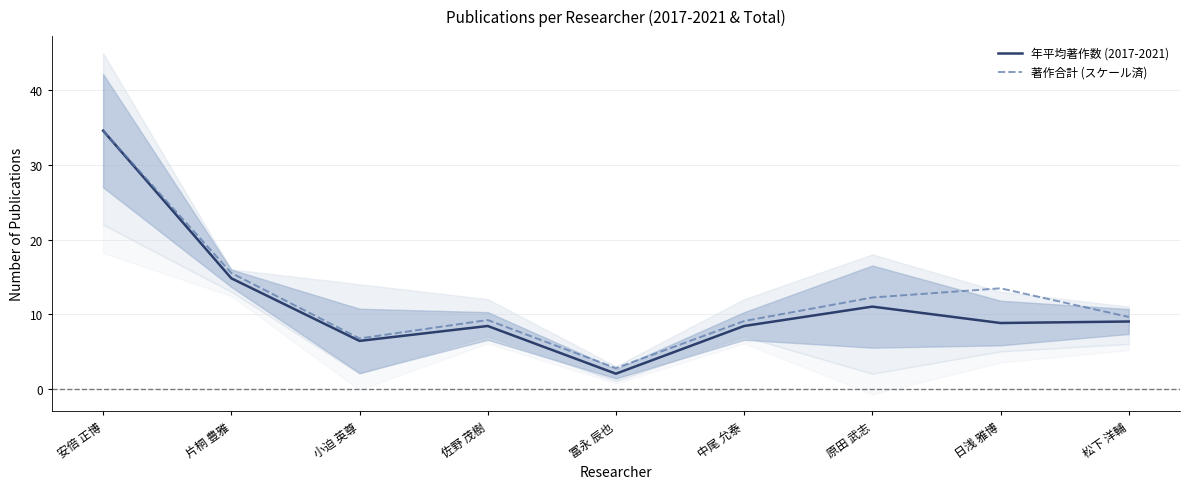

Rank the series by their maximum value, from highest to lowest.

年平均著作数 (2017-2021), 著作合計 (スケール済)